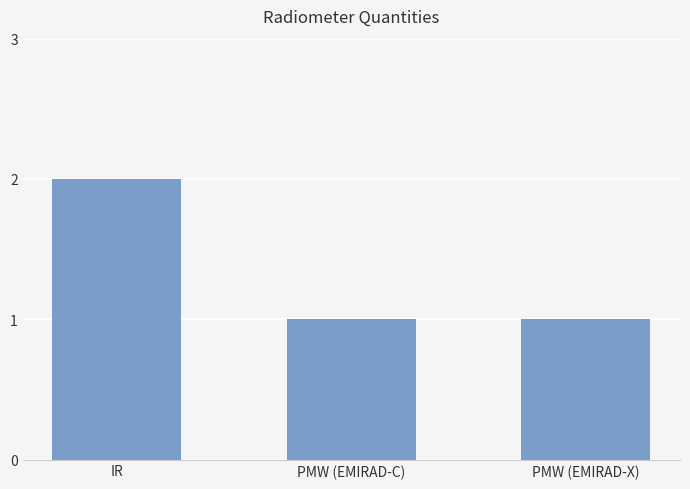

What is the minimum value shown in the chart?

1